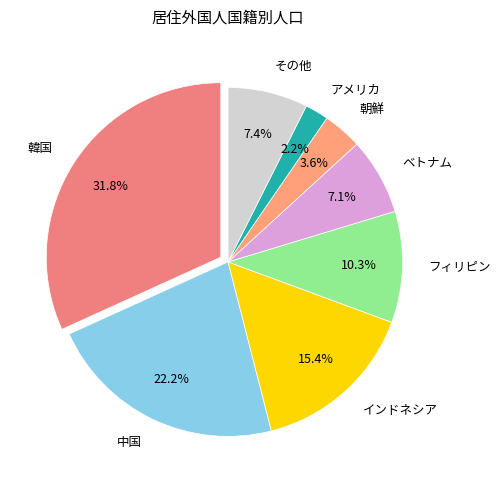

Does any single category account for the majority?

No